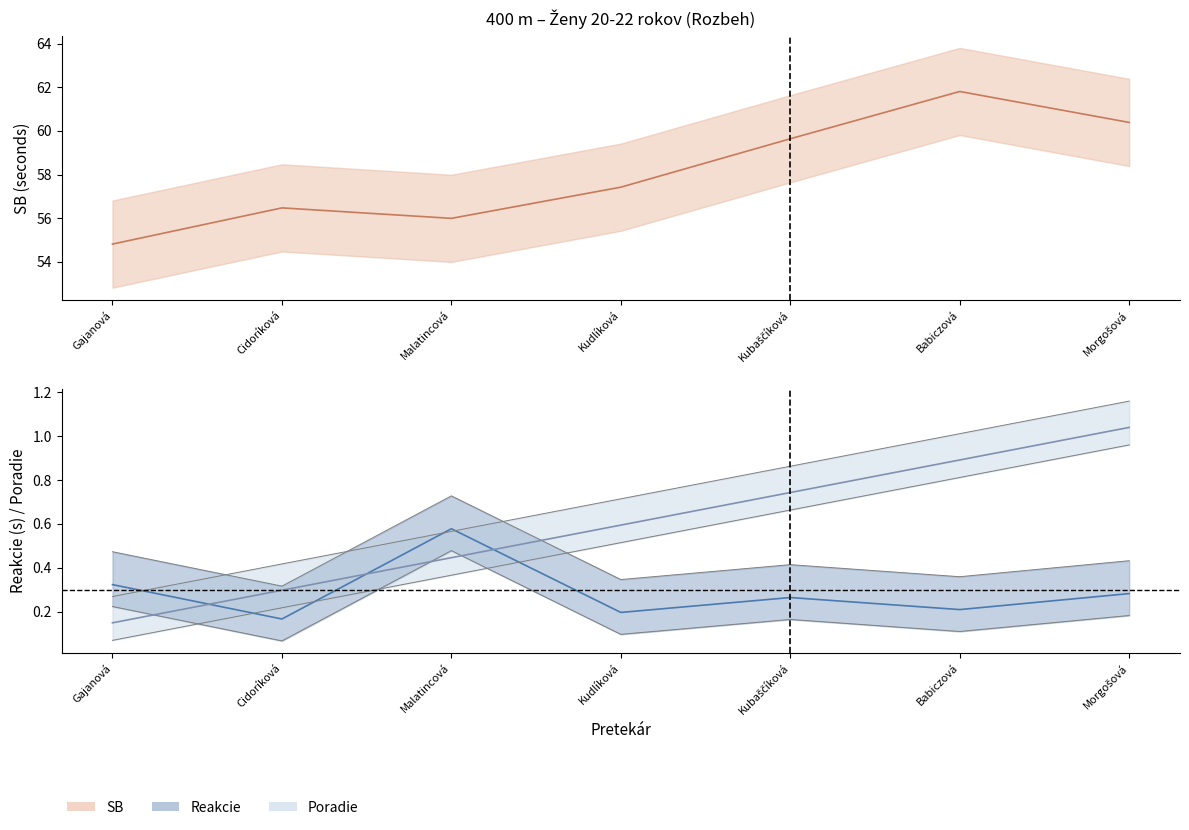

Where is the first local maximum for Reakcie?

Malatincová